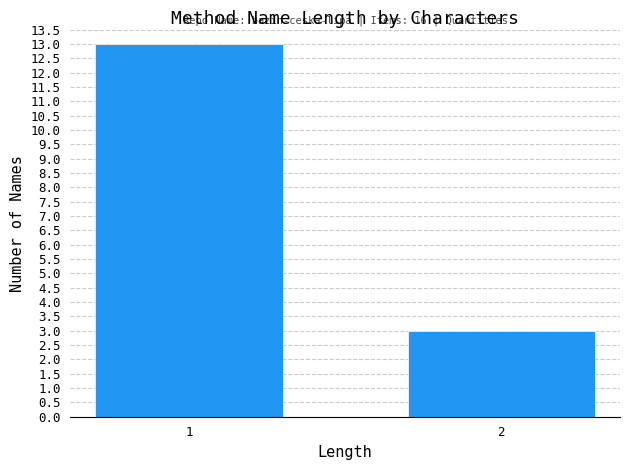

Reading right to left, transcribe all the data shown in this chart.

2=3	1=13